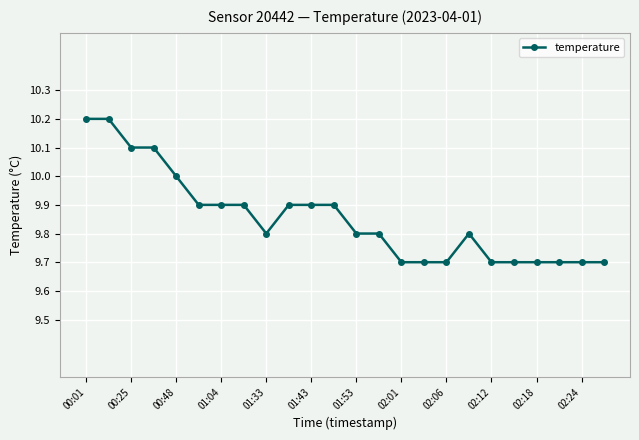

What is the difference between the second highest and second lowest values?

0.5